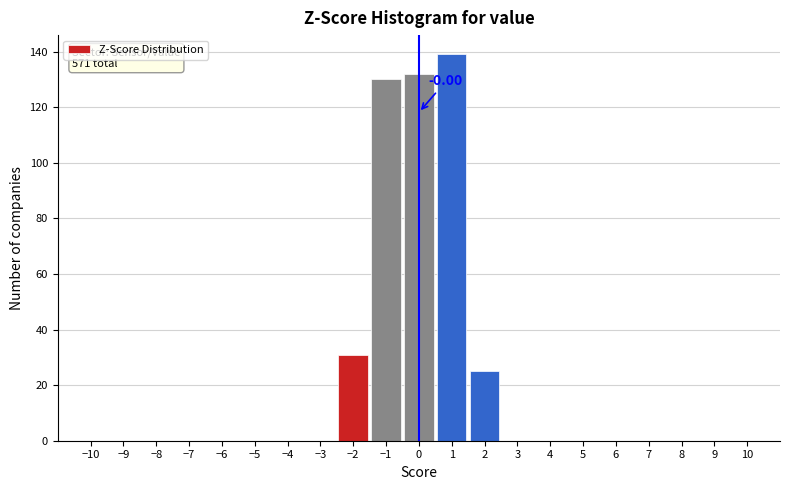

Over which range of the x-axis is the bar tallest?

0.5 to 1.5